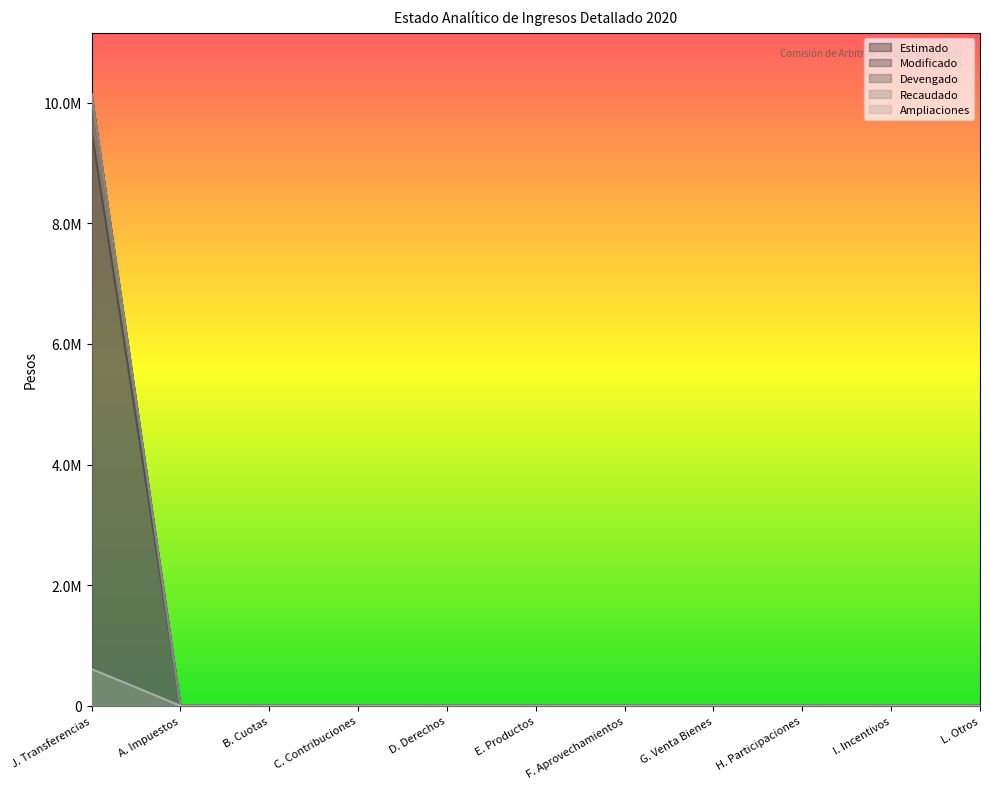

What is the average value of the Estimado series?

866936.4